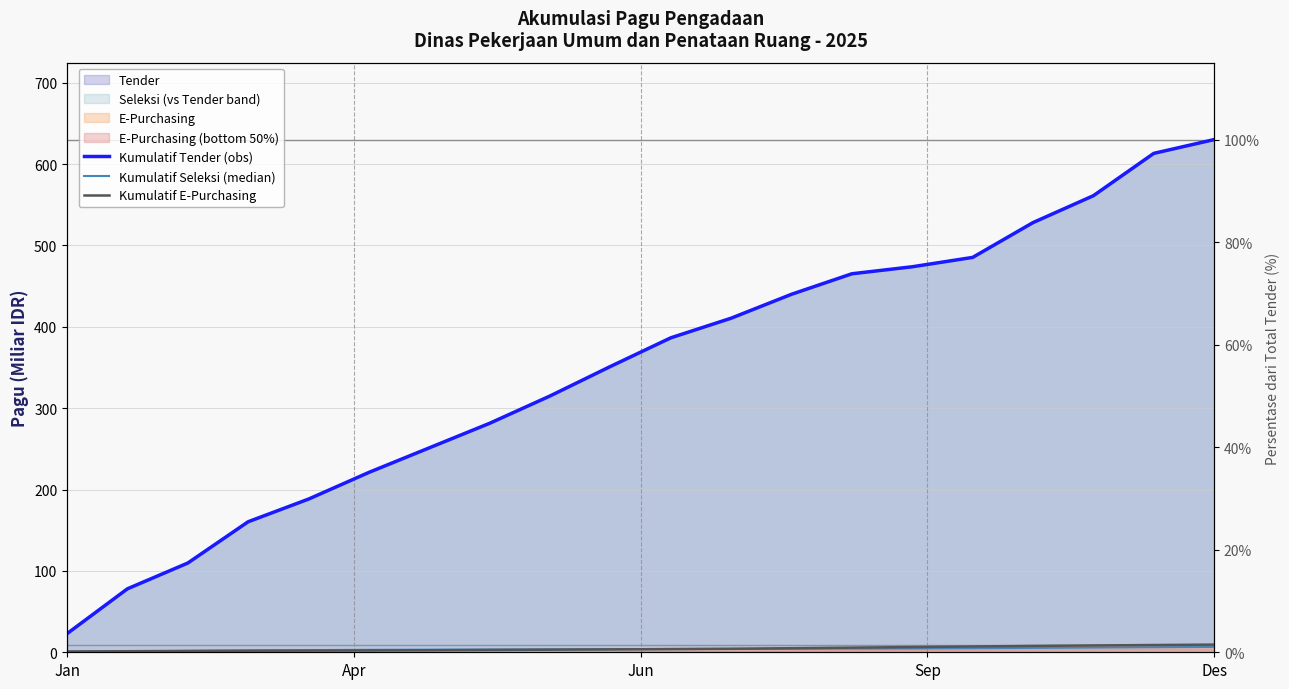

Read the Kumulatif E-Purchasing value at Apr.

1.3